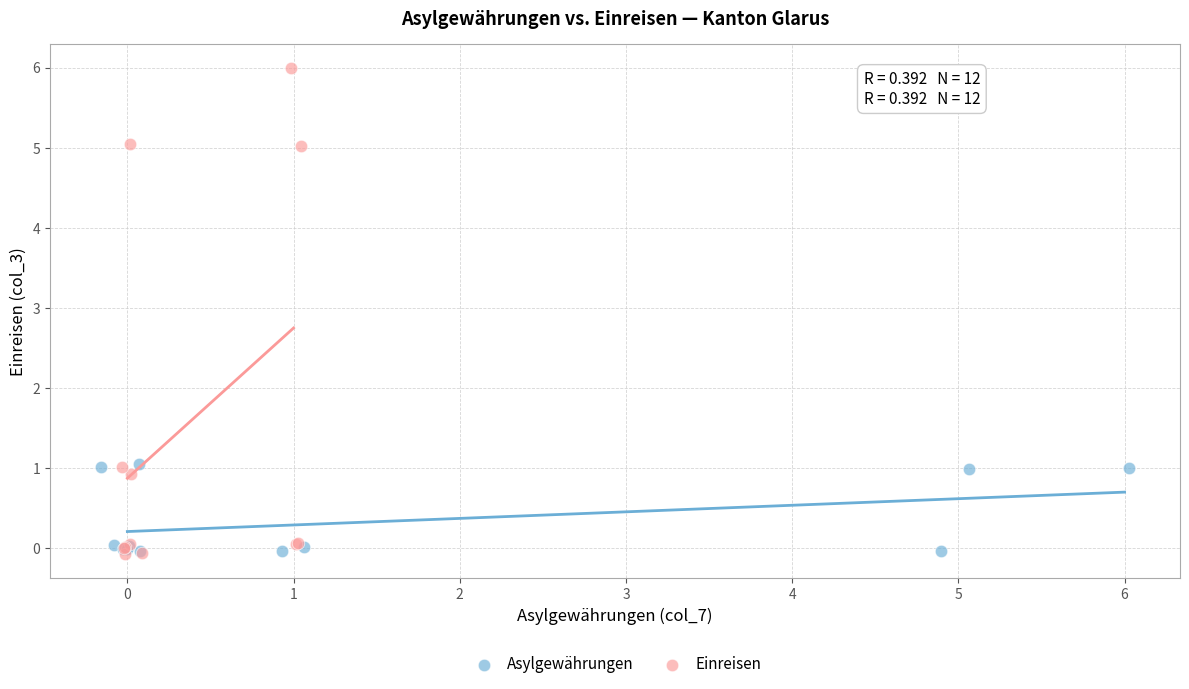

Which series reaches the maximum Y coordinate?

Einreisen